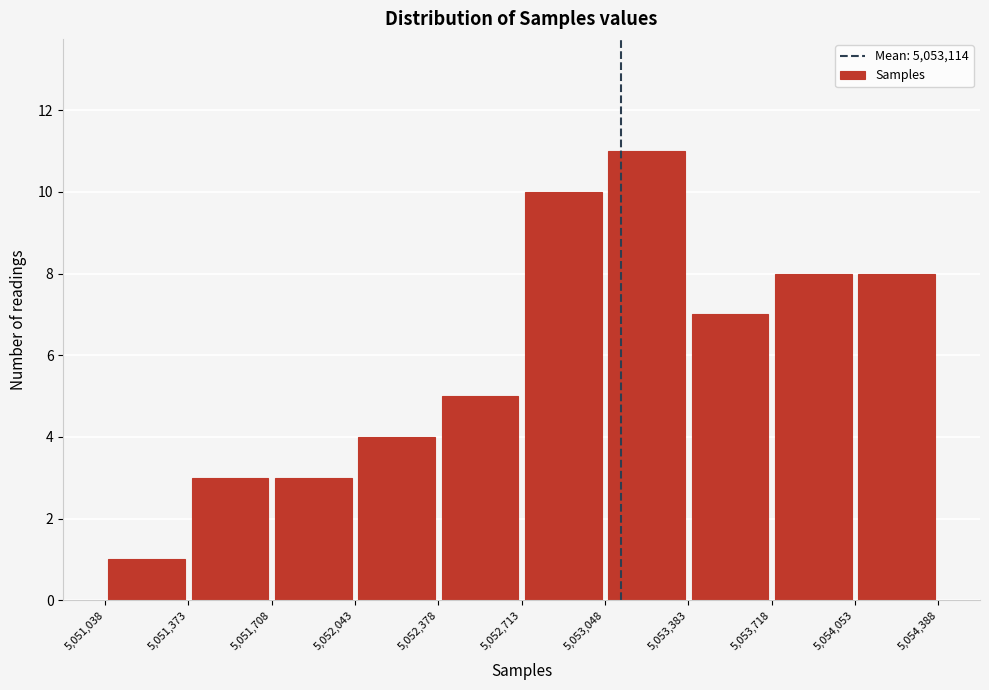

Reading left to right, transcribe this chart: for each bar, give the range it covers on the x-axis and its height. The values are not printed on the chart, so give them approximately, as read against the axis.

5,051,038 to 5,051,373: 1
5,051,373 to 5,051,708: 3
5,051,708 to 5,052,043: 3
5,052,043 to 5,052,378: 4
5,052,378 to 5,052,713: 5
5,052,713 to 5,053,048: 10
5,053,048 to 5,053,383: 11
5,053,383 to 5,053,718: 7
5,053,718 to 5,054,053: 8
5,054,053 to 5,054,388: 8